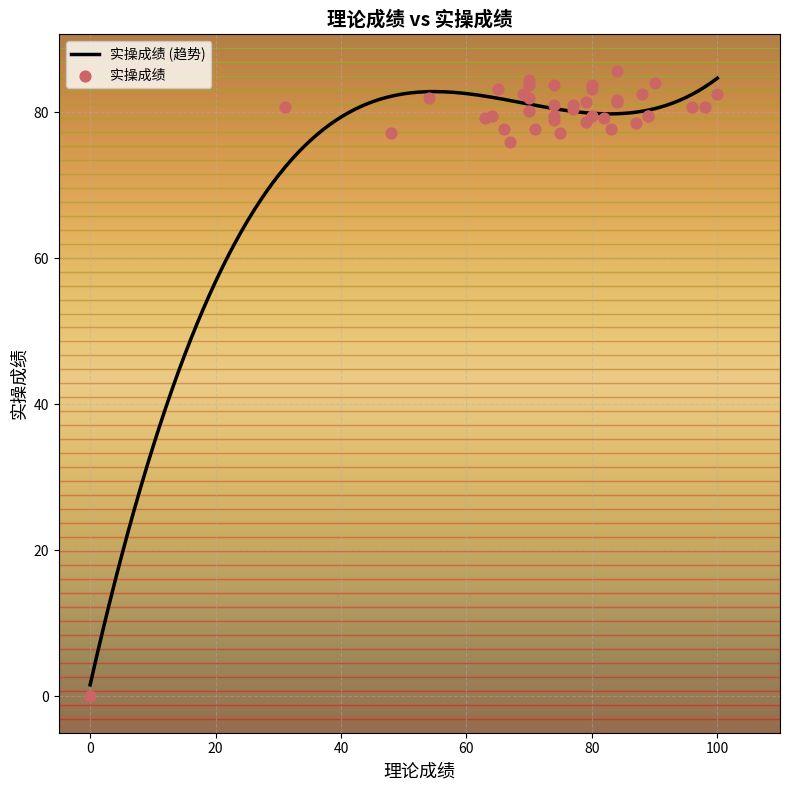

Approximately how many times larger is the value at 83 compared to 89?

1.0